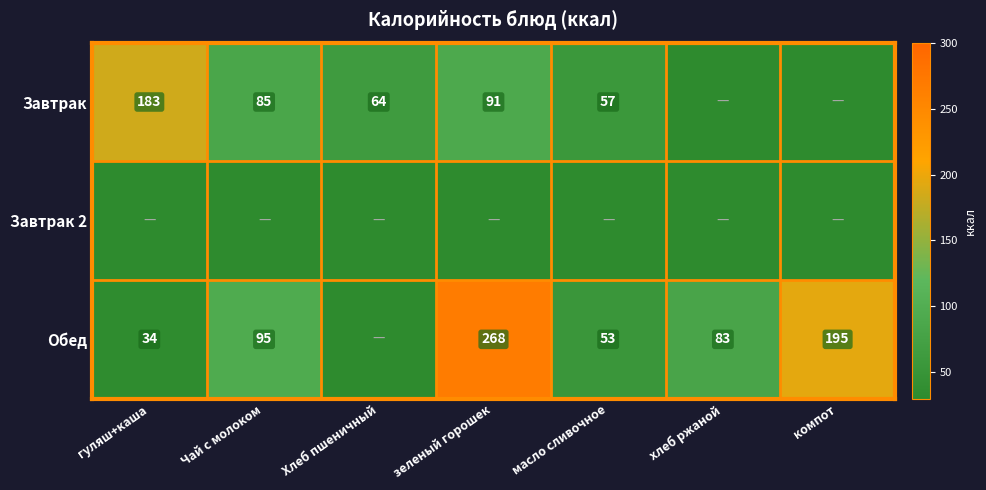

The Обед series shows 83 at хлеб ржаной. True or false?

True